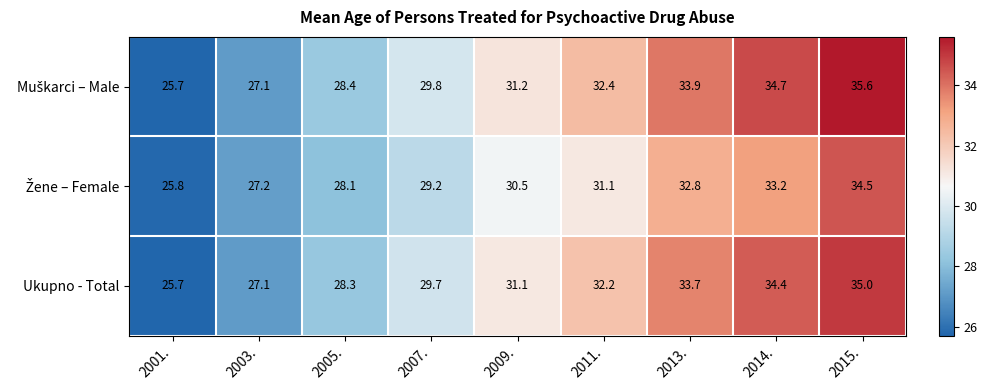

What is the difference between the maximum and second lowest values in the Ukupno - Total series?

7.9